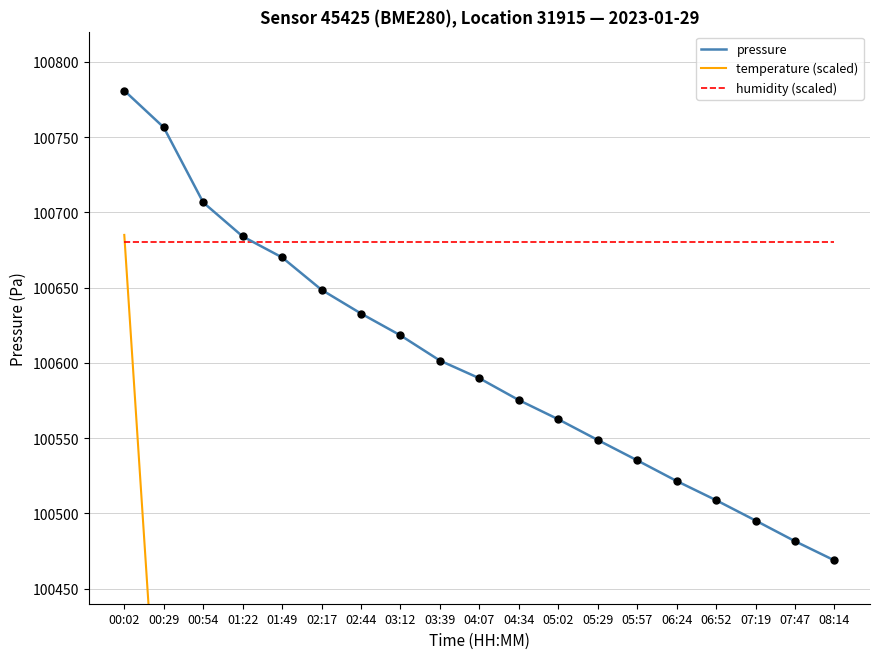

True or false: humidity (scaled) and pressure cross at least once.

True